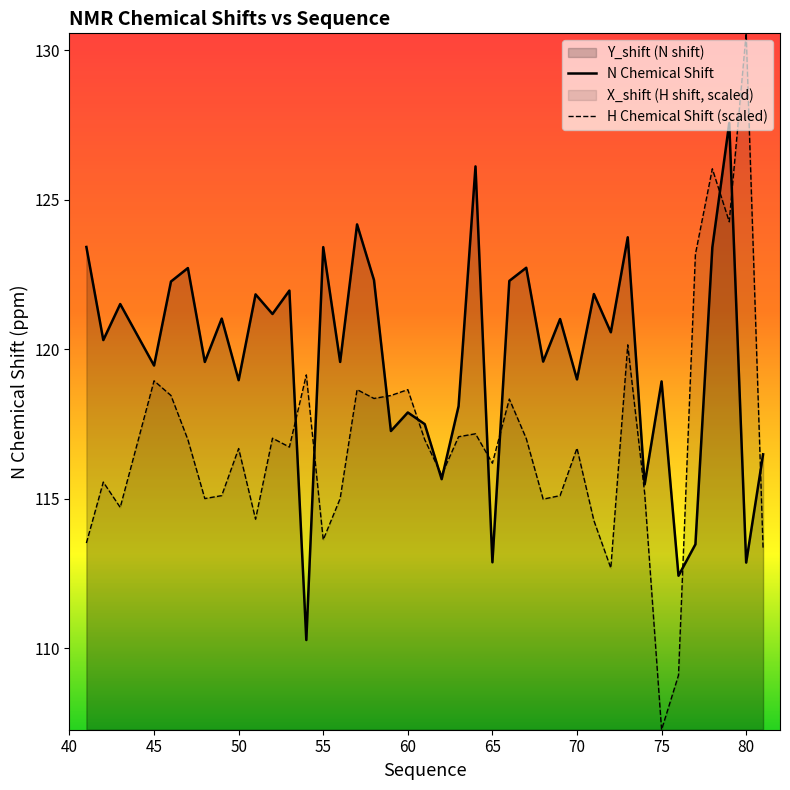

Where does the X_shift series first go above 116?

45